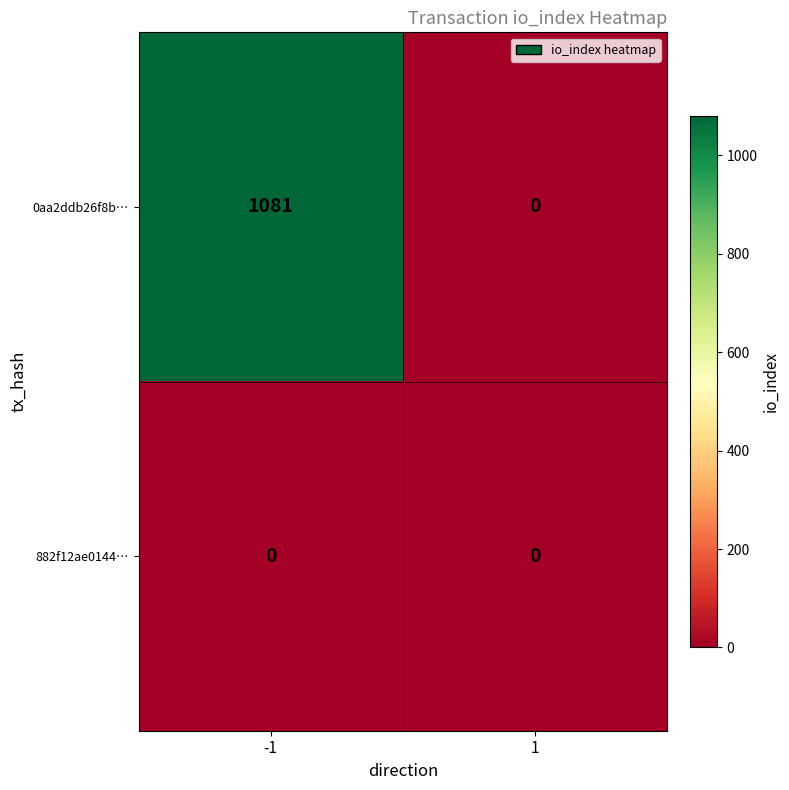

Reading left to right, transcribe all the data shown in this chart.

0aa2ddb26f8b…: -1=1081	1=0
882f12ae0144…: -1=0	1=0